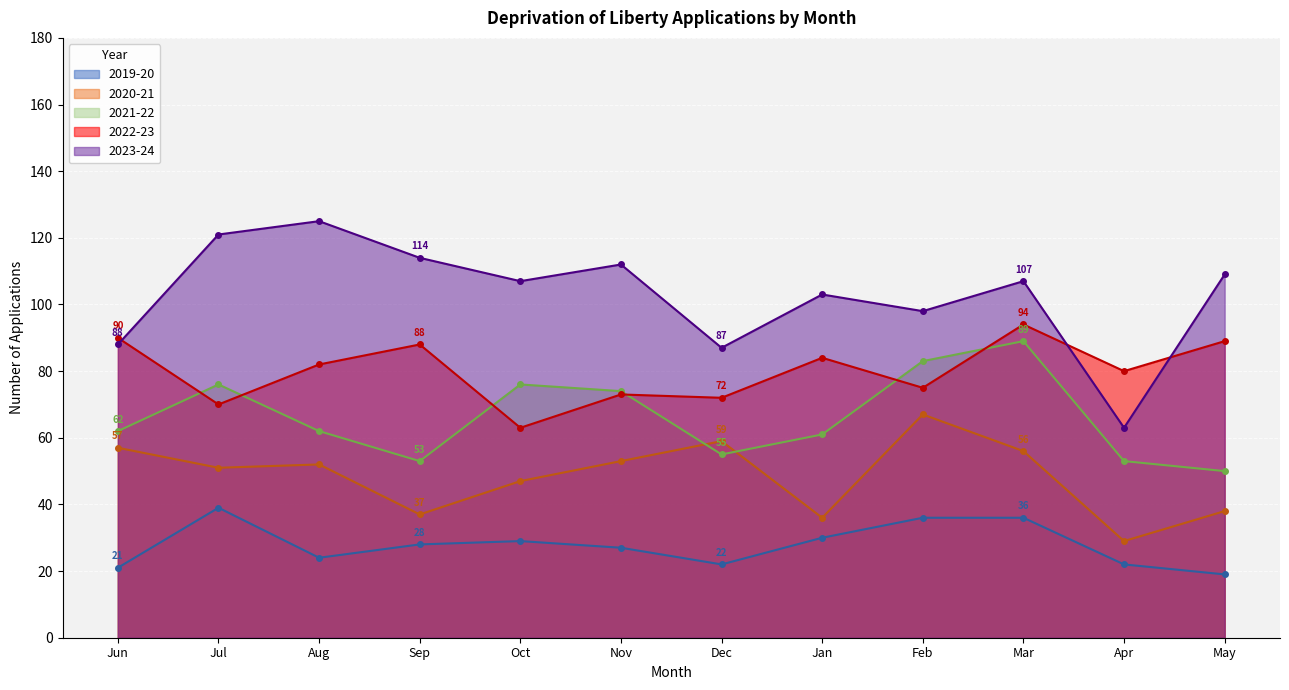

What is the maximum value shown in the chart?

125